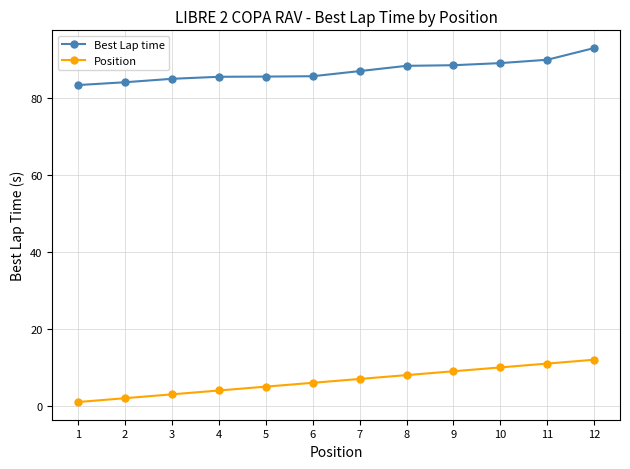

Which series has the largest total across all categories?

Best Lap time